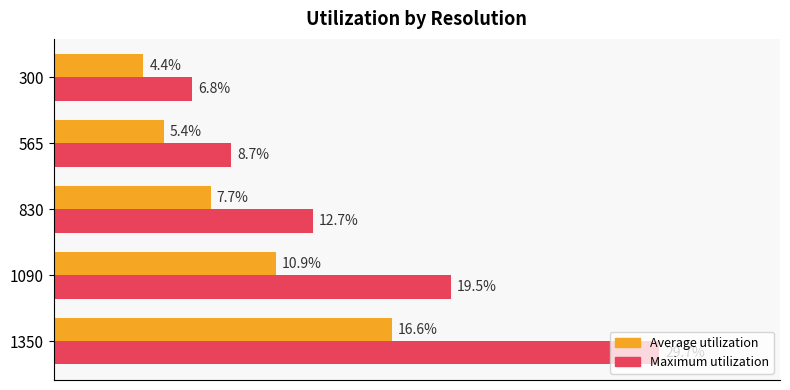

What are all the series names shown in the legend?

Average utilization, Maximum utilization